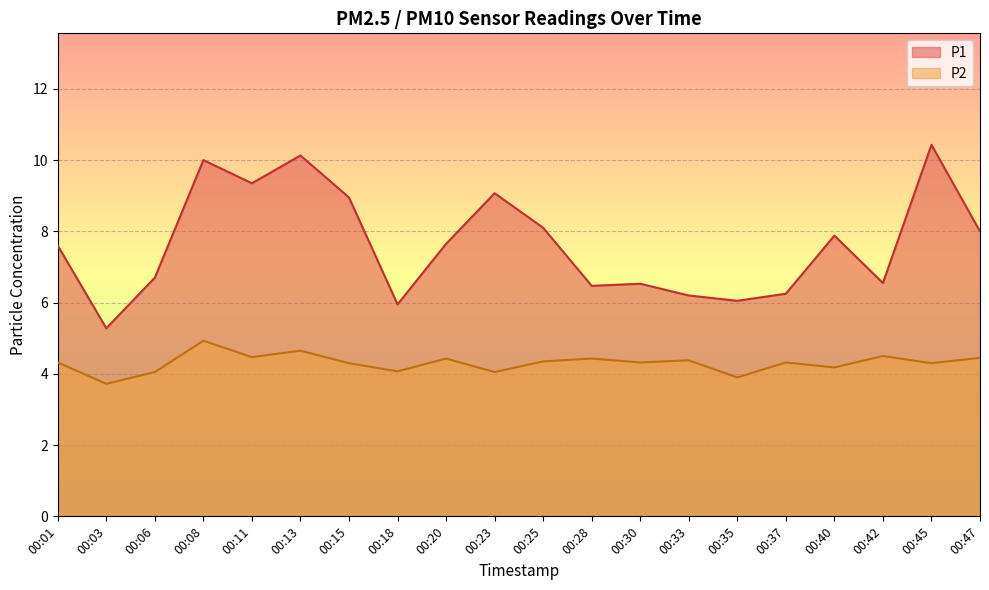

Between 00:03 and 00:37, which series saw the biggest shift?

P1